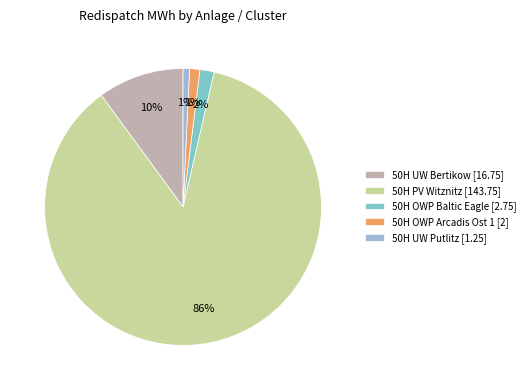

Which has a higher value, 50H OWP Baltic Eagle [2.75] or 50H PV Witznitz [143.75]?

50H PV Witznitz [143.75]